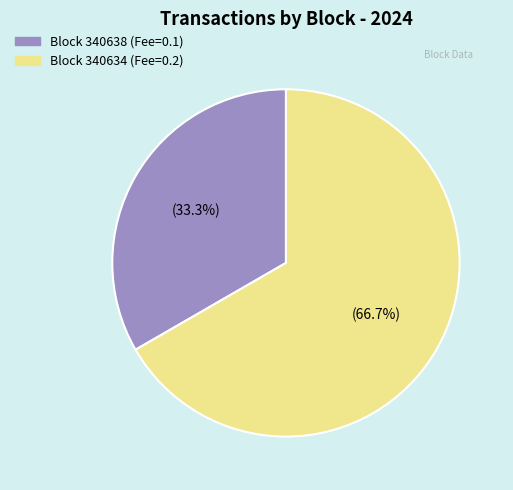

Is there any slice that represents more than half of the pie?

Yes